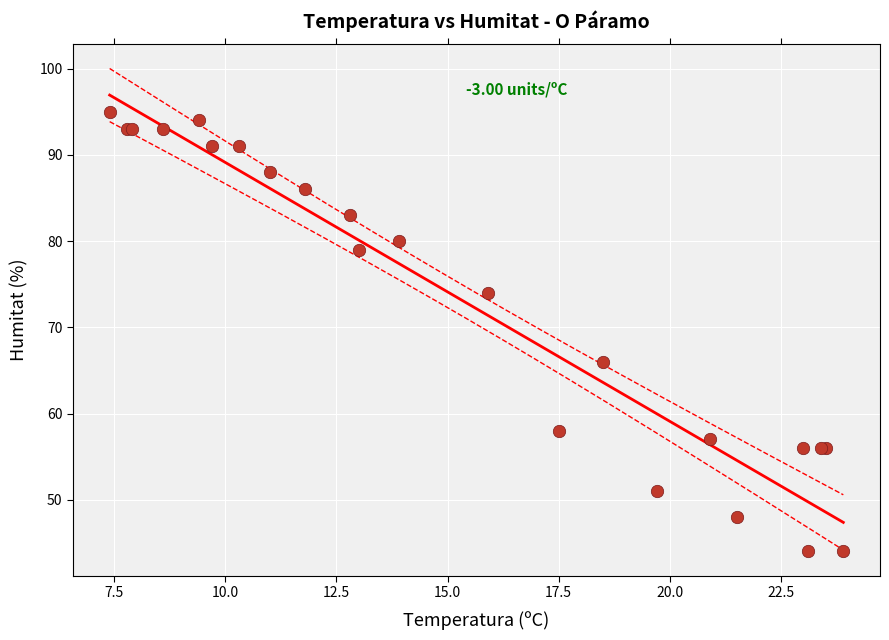

What Y value in the scatter plot is closest to 69?

66